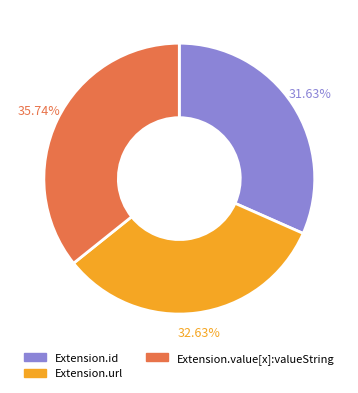

Rank the categories by value from lowest to highest.

Extension.id, Extension.url, Extension.value[x]:valueString